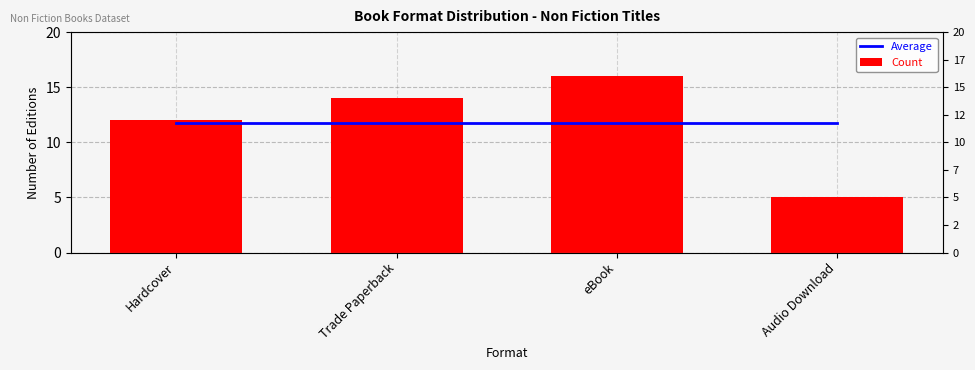

How many bars are there in each group?

2